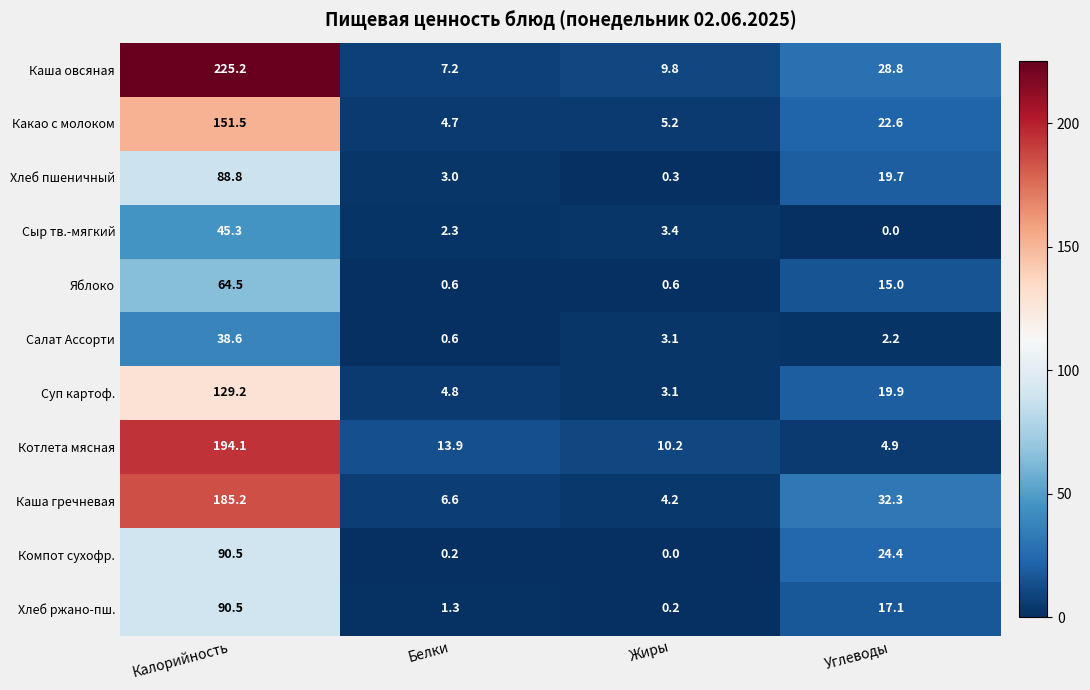

At which category is the sum across all series the highest?

Калорийность